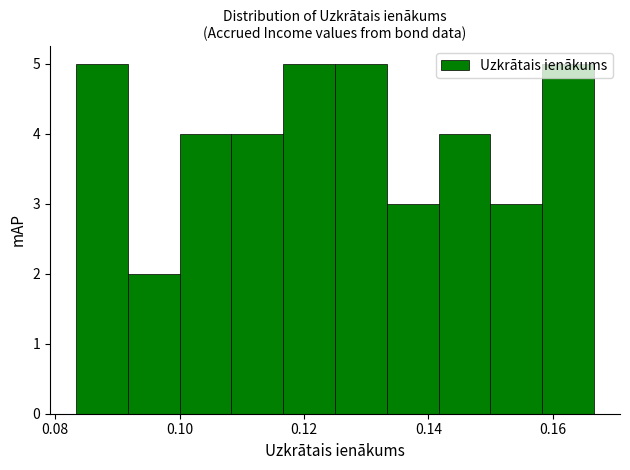

What is the height of the bar covering 0.150 to 0.158 on the x-axis? Neither the bar edges nor the heights are printed on the chart, so give them approximately, as read against the axes.

3